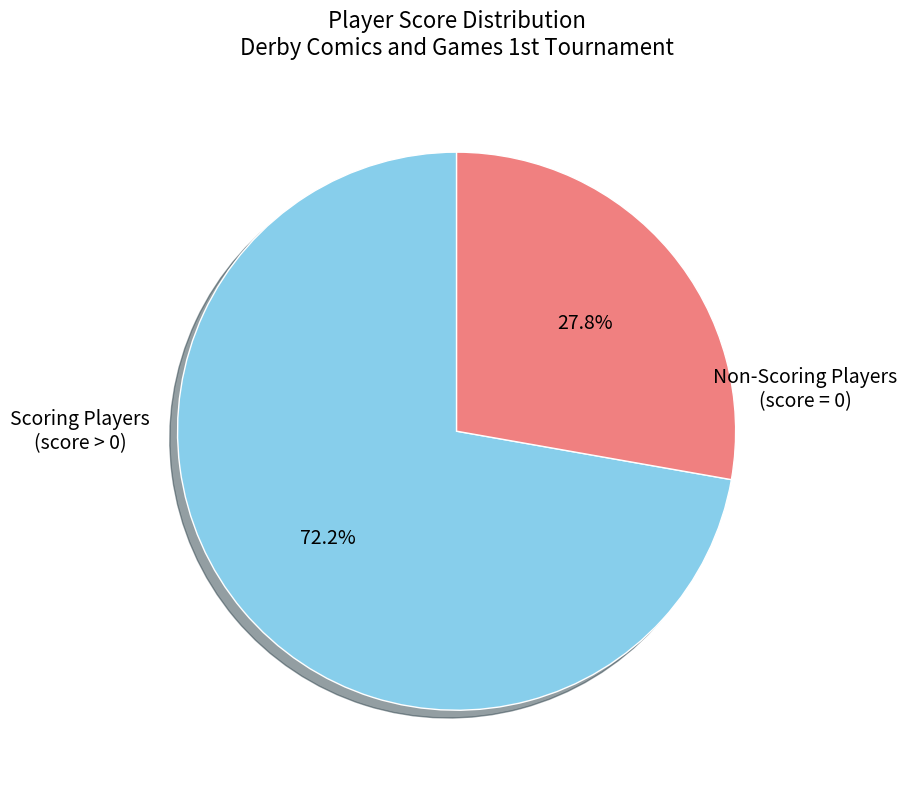

Does any single category account for the majority?

Yes